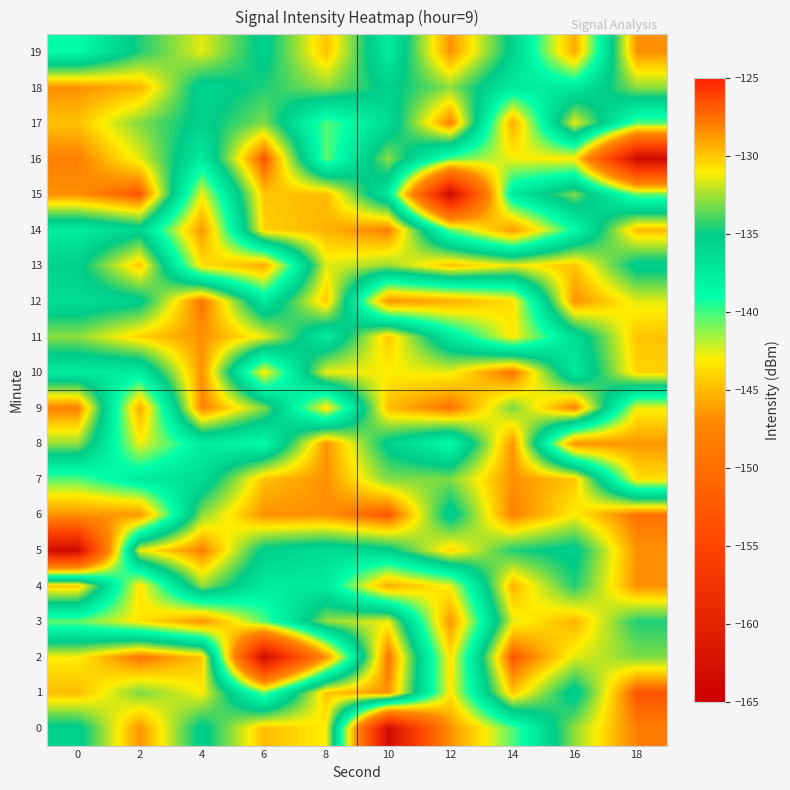

Reading left to right, transcribe all the data shown in this chart.

0: 0=-135.6	2=-128.6	4=-135.6	6=-129.7	8=-131.1	10=-163.5	12=-146.5	14=-140.3	16=-132.7	18=-128.0
1: 0=-129.7	2=-133.1	4=-131.1	6=-140.6	8=-130.0	10=-128.6	12=-143.3	14=-129.9	16=-135.9	18=-126.6
2: 0=-131.1	2=-127.6	4=-130.0	6=-163.5	8=-146.5	10=-127.6	12=-143.5	14=-126.6	16=-131.5	18=-133.1
3: 0=-140.6	2=-143.3	4=-146.5	6=-140.3	8=-132.7	10=-131.3	12=-146.4	14=-131.5	16=-129.5	18=-134.6
4: 0=-130.0	2=-143.5	4=-132.7	6=-137.5	8=-137.5	10=-145.5	12=-142.8	14=-129.5	16=-134.6	18=-128.5
5: 0=-163.5	2=-131.3	4=-128.0	6=-135.5	8=-136.5	10=-135.5	12=-130.3	14=-134.6	16=-135.6	18=-128.6
6: 0=-146.5	2=-146.4	4=-132.9	6=-128.5	8=-128.5	10=-126.6	12=-135.9	14=-128.0	16=-131.1	18=-127.6
7: 0=-140.3	2=-137.4	4=-136.5	6=-129.9	8=-128.5	10=-133.1	12=-133.1	14=-128.5	16=-130.0	18=-143.5
8: 0=-132.7	2=-142.8	4=-137.7	6=-138.8	8=-128.6	10=-135.6	12=-138.8	14=-128.6	16=-146.5	18=-146.4
9: 0=-128.0	2=-145.5	4=-128.0	6=-133.1	8=-143.5	10=-129.7	12=-127.6	14=-133.1	16=-128.0	18=-142.8
10: 0=-137.5	2=-137.6	4=-128.5	6=-143.3	8=-131.3	10=-131.1	12=-131.3	14=-127.6	16=-137.5	18=-130.3
11: 0=-132.9	2=-130.3	4=-128.6	6=-131.3	8=-137.6	10=-130.0	12=-137.4	14=-143.3	16=-136.5	18=-129.9
12: 0=-136.5	2=-135.5	4=-127.6	6=-137.4	8=-129.9	10=-146.5	12=-145.5	14=-143.5	16=-128.5	18=-131.5
13: 0=-135.5	2=-129.9	4=-143.5	6=-145.5	8=-131.5	10=-132.7	12=-129.7	14=-131.3	16=-129.9	18=-135.6
14: 0=-137.7	2=-135.9	4=-146.4	6=-130.3	8=-129.5	10=-128.0	12=-140.6	14=-146.4	16=-138.8	18=-129.7
15: 0=-128.5	2=-126.6	4=-142.8	6=-129.9	8=-129.7	10=-137.5	12=-163.5	14=-137.4	16=-133.1	18=-140.6
16: 0=-128.0	2=-131.5	4=-137.6	6=-126.6	8=-140.6	10=-132.9	12=-140.3	14=-142.8	16=-143.3	18=-163.5
17: 0=-129.9	2=-133.1	4=-135.5	6=-133.1	8=-140.3	10=-136.5	12=-128.0	14=-145.5	16=-131.3	18=-140.3
18: 0=-128.5	2=-129.5	4=-135.9	6=-134.6	8=-132.9	10=-135.5	12=-132.9	14=-137.6	16=-137.4	18=-132.9
19: 0=-138.8	2=-134.6	4=-131.5	6=-135.6	8=-129.9	10=-137.7	12=-128.5	14=-135.5	16=-145.5	18=-128.5